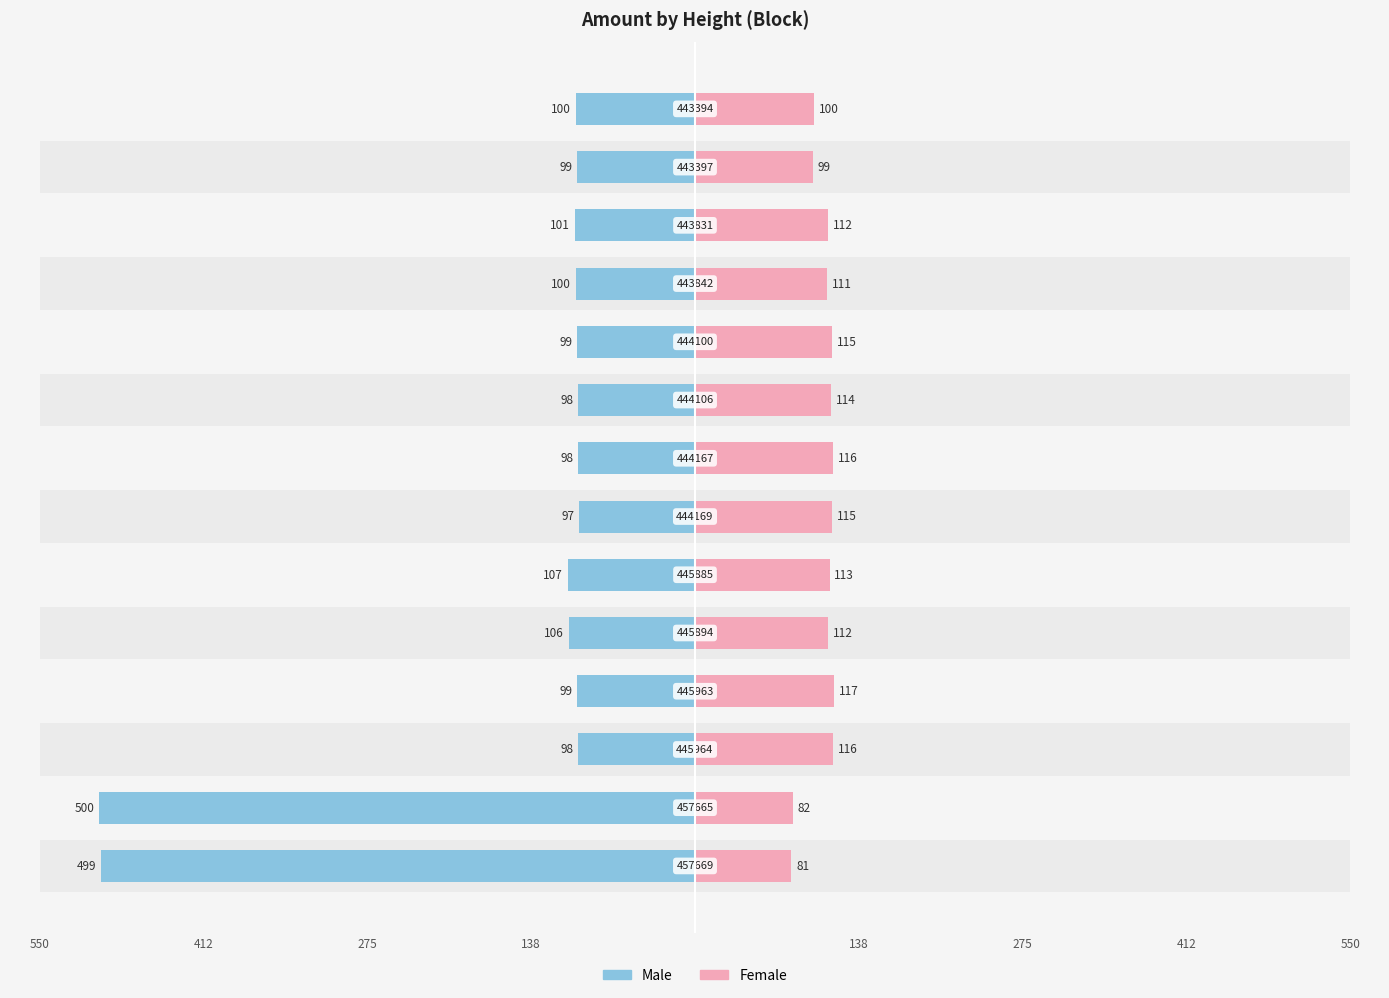

Are the bars horizontal?

Yes